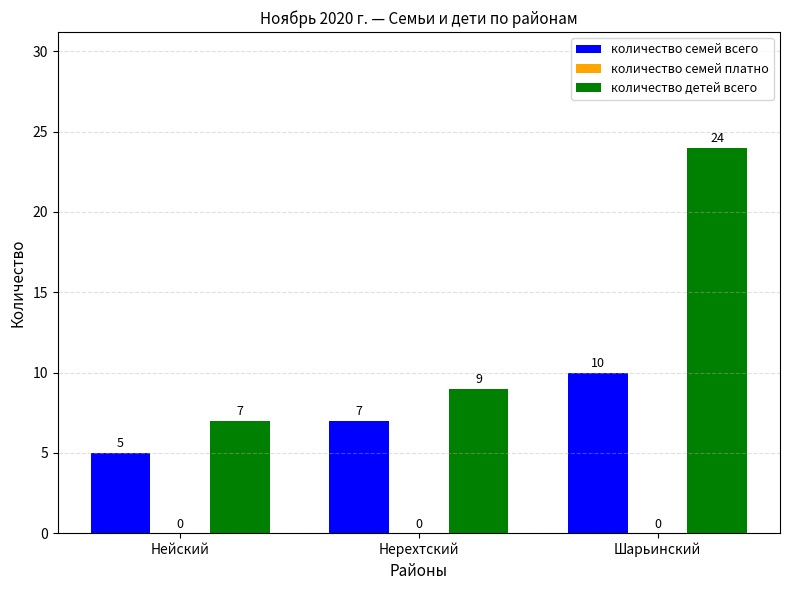

At which label does количество семей всего reach its minimum?

Нейский